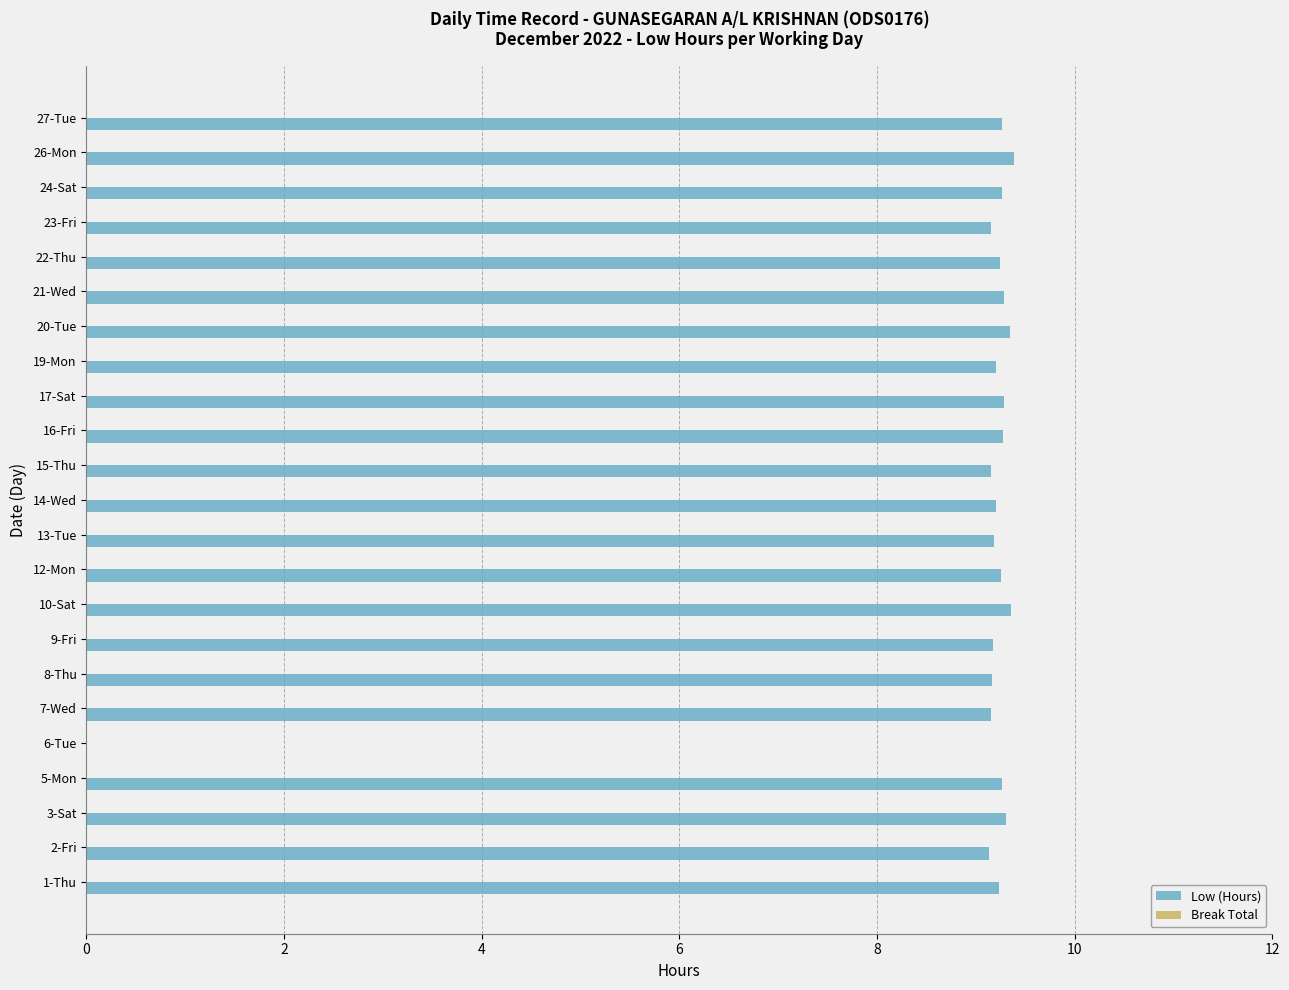

What is the ratio of the value at 2-Fri to the value at 22-Thu?

1.0